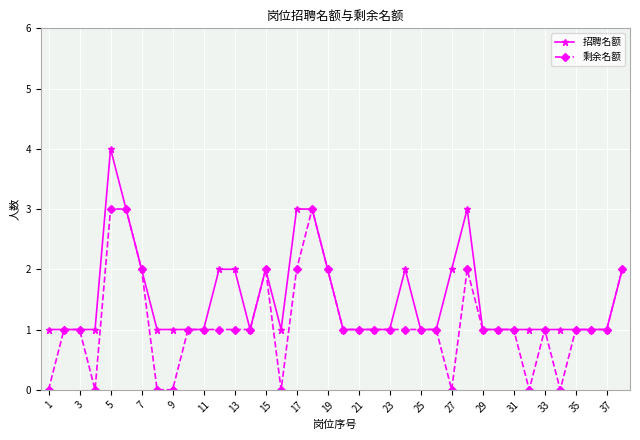

Which series has the largest total across all categories?

招聘名额